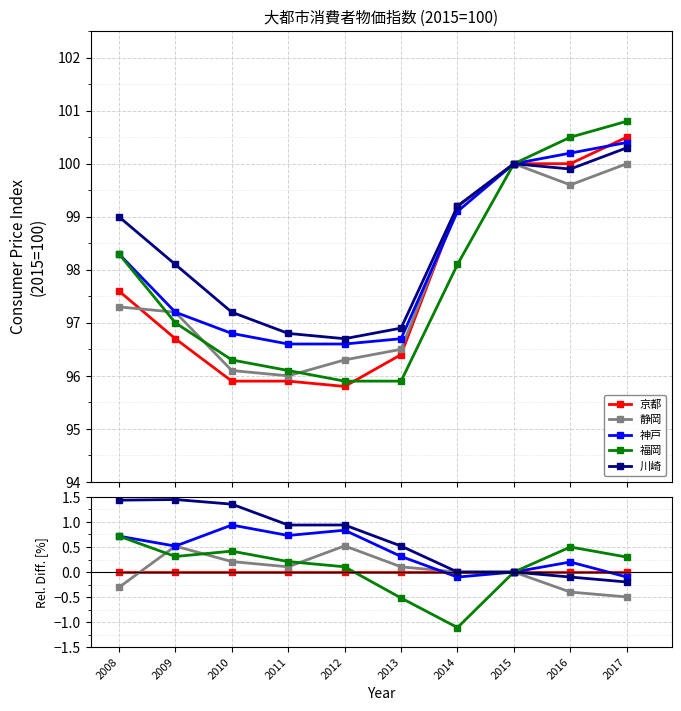

True or false: 京都 and 川崎 cross at least once.

False